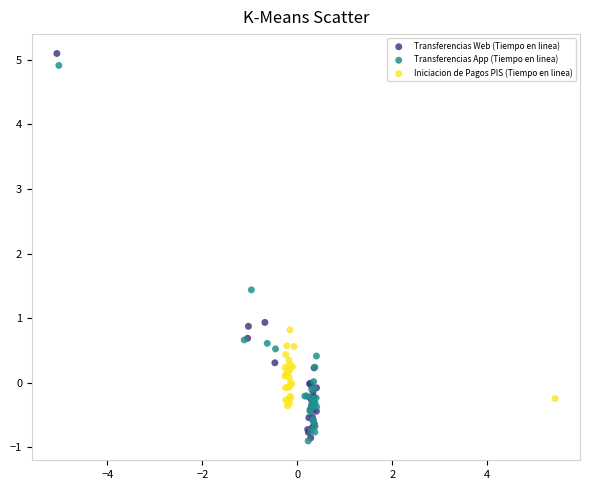

What are all the series names shown in the legend?

Transferencias Web (Tiempo en linea), Transferencias App (Tiempo en linea), Iniciacion de Pagos PIS (Tiempo en linea)